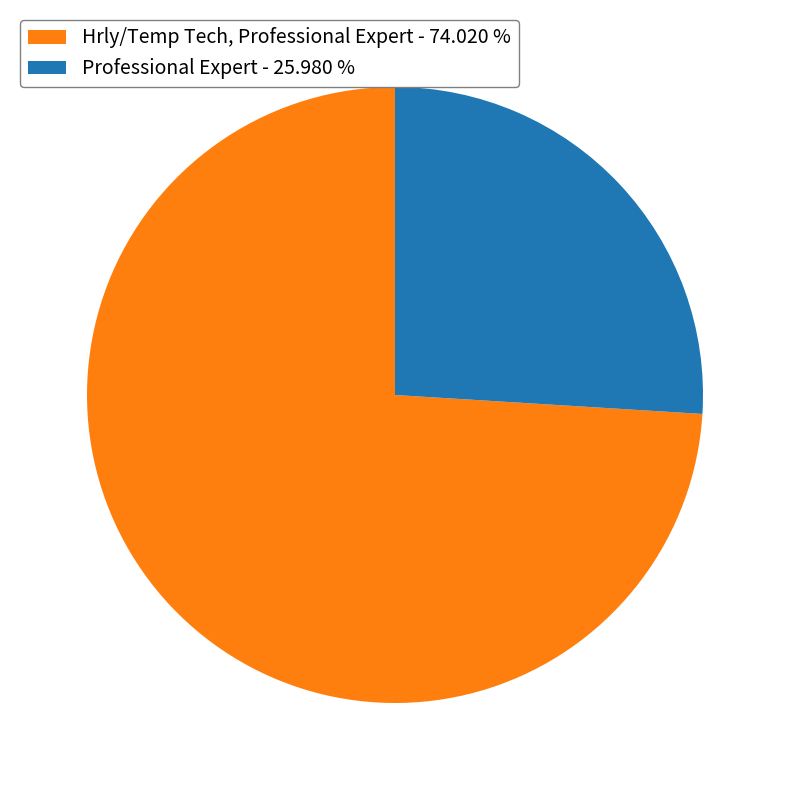

Which category has the biggest portion of the pie?

Hrly/Temp Tech, Professional Expert